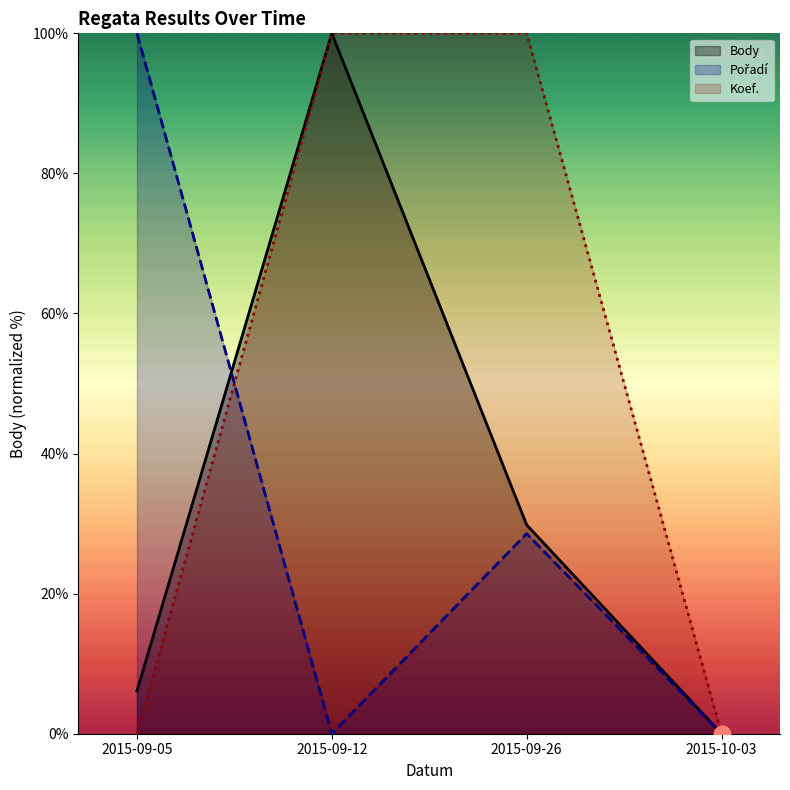

Reading left to right, what are all the values shown in this chart?

Body: 2015-09-05=6.1	2015-09-12=100.0	2015-09-26=29.8	2015-10-03=0.0
Pořadí: 2015-09-05=100.0	2015-09-12=0.0	2015-09-26=28.6	2015-10-03=0.0
Koef.: 2015-09-05=0.0	2015-09-12=100.0	2015-09-26=100.0	2015-10-03=0.0